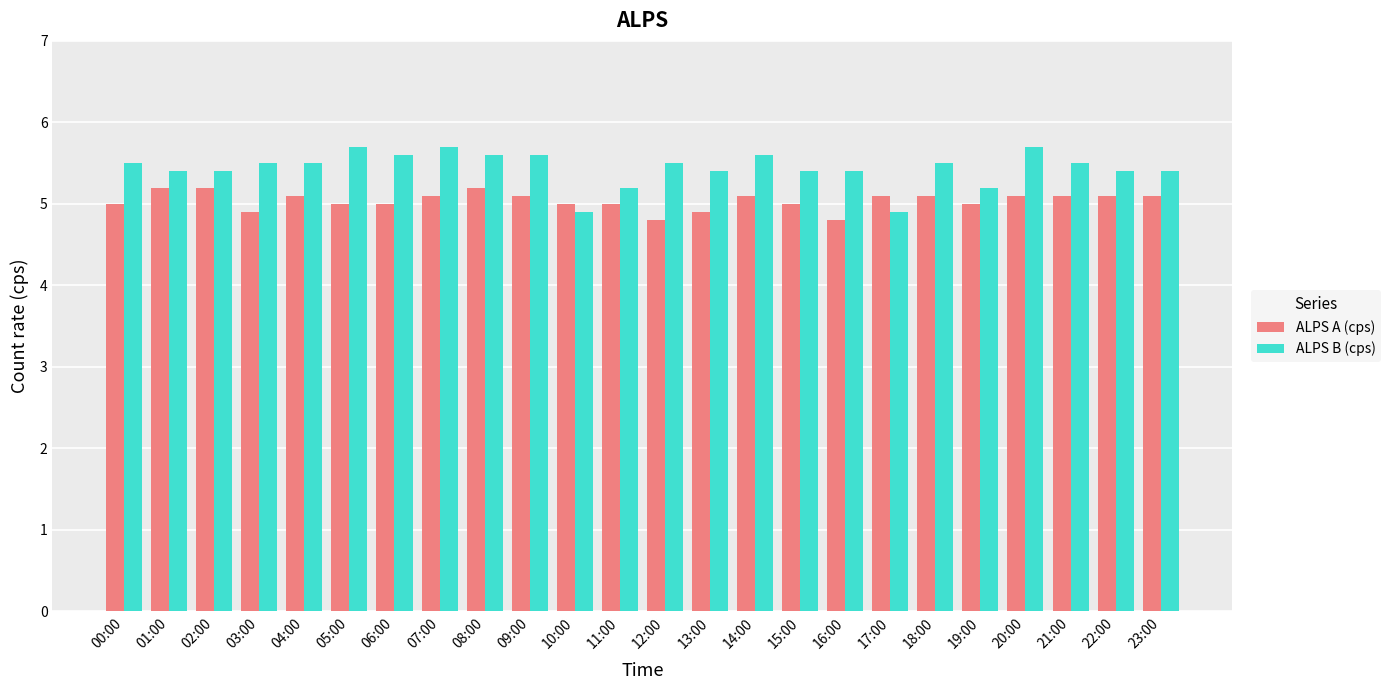

The value of ALPS B (cps) at 20:00 is 5.7. True or false?

True